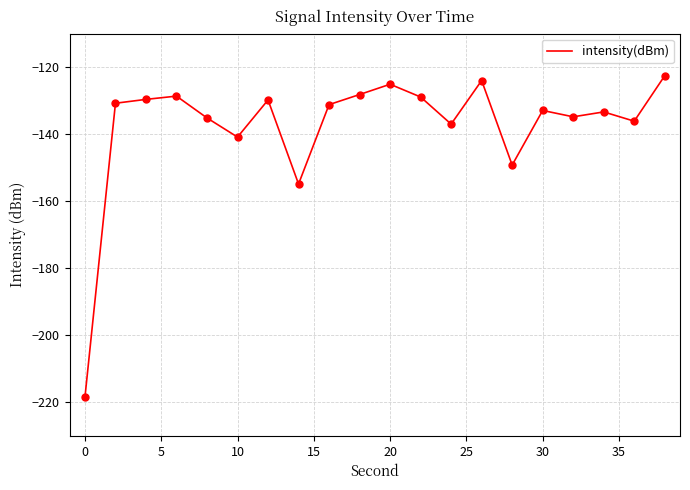

What is the smallest value displayed?

-218.5